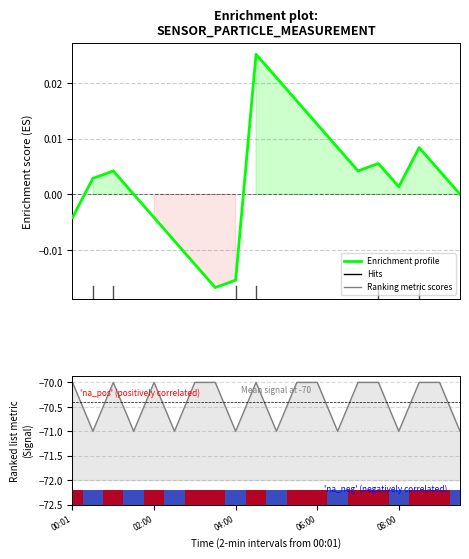

The Signal series shows -25.6 at 7. True or false?

False